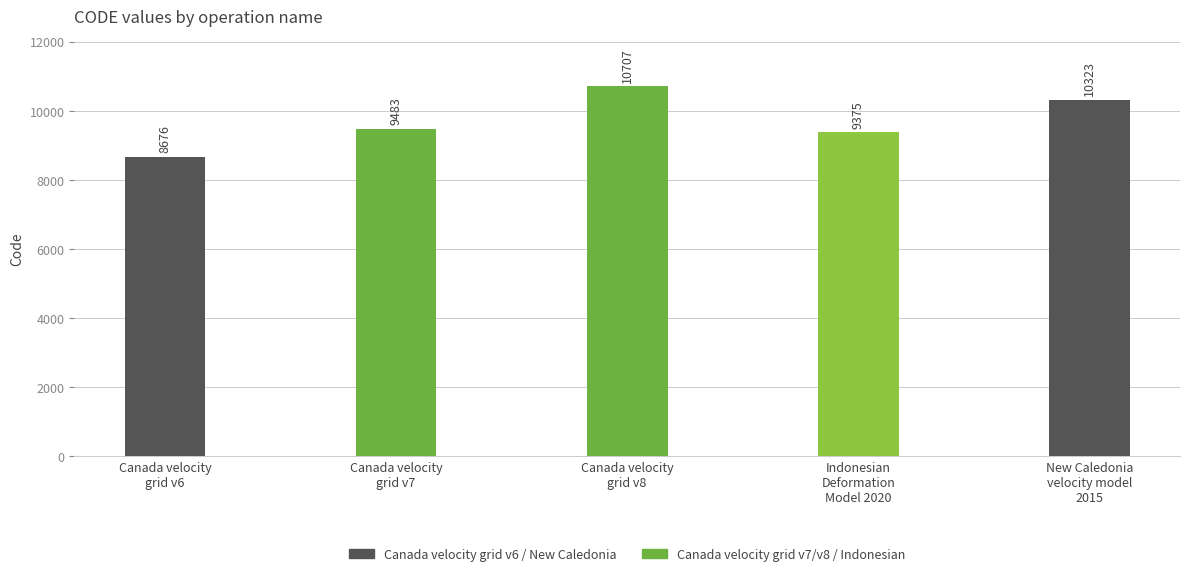

The chart shows a value of 13347 at Canada velocity
grid v7. True or false?

False